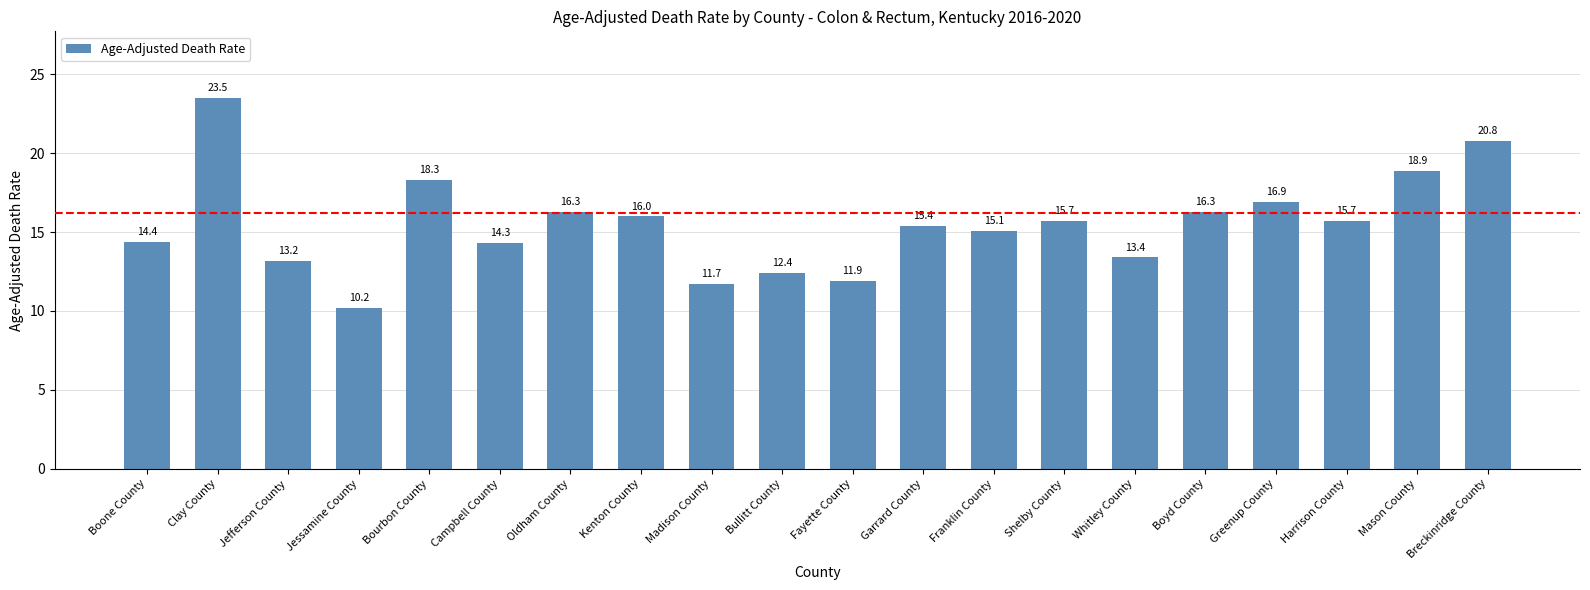

What position from the left is Mason County?

19